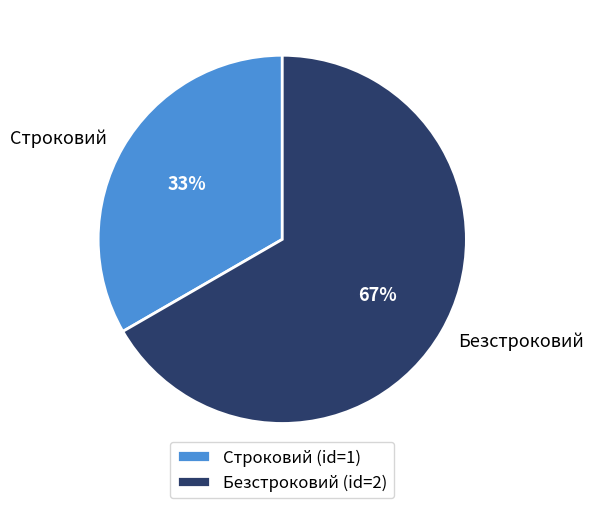

To the nearest percent, what is the combined percentage of Безстроковий and Строковий?

100%